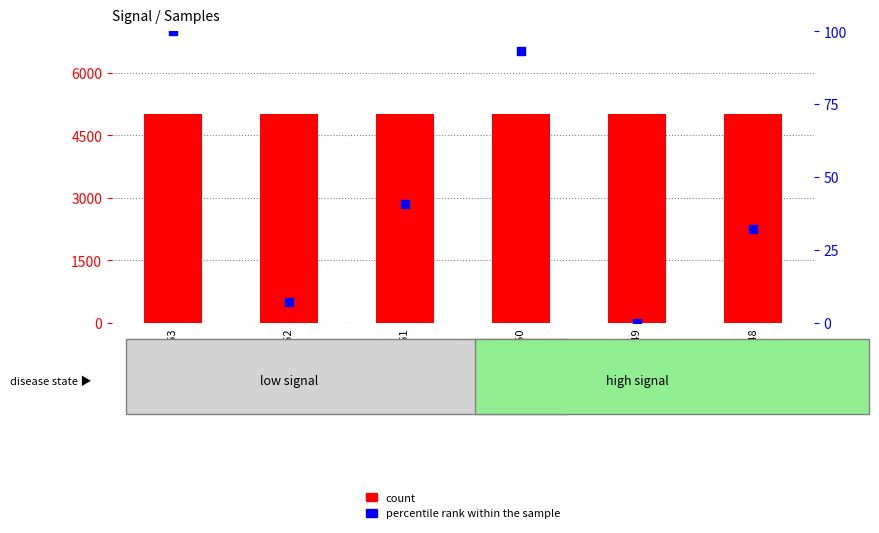

Is the value of count at Signal=-52 greater than the value of percentile rank within the sample at Signal=-49?

Yes